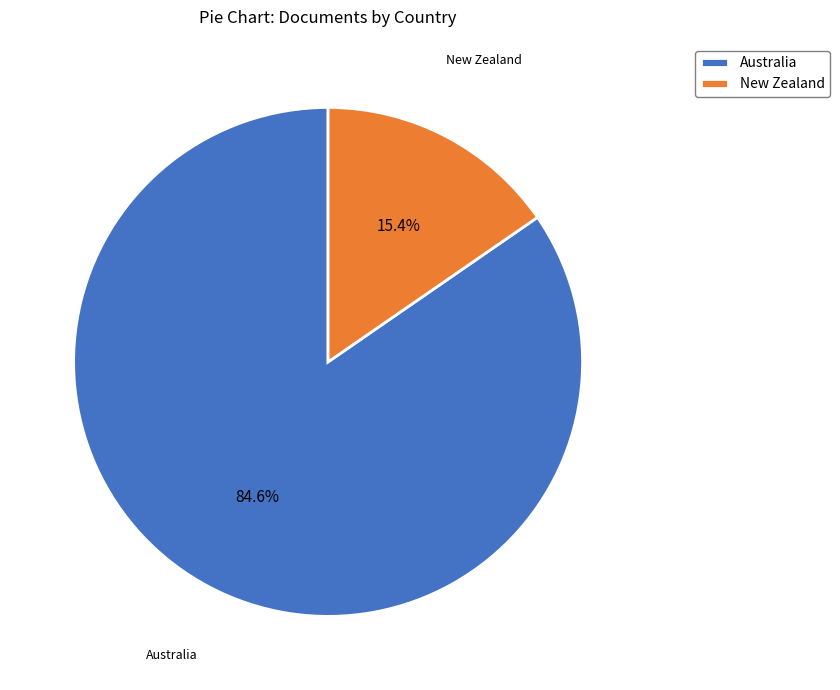

How many segments does this pie chart have?

2